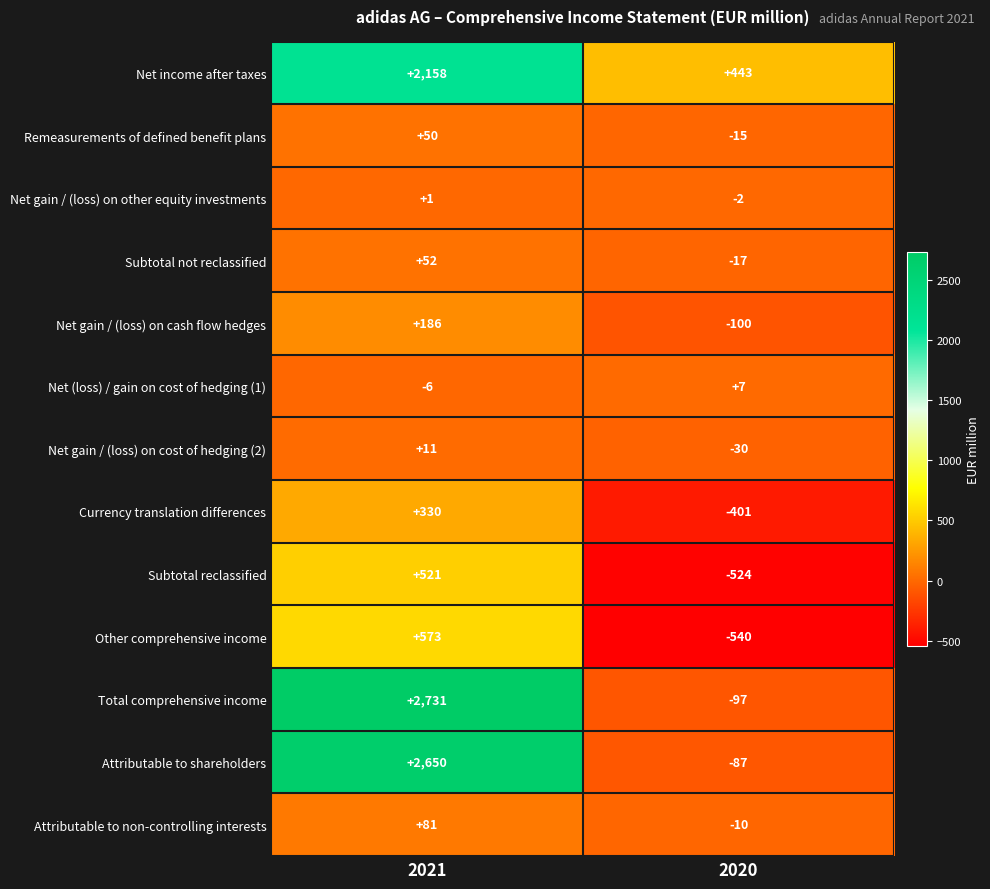

Reading left to right, transcribe all the data shown in this chart.

Net income after taxes: 2021=2158	2020=443
Remeasurements of defined benefit plans: 2021=50	2020=-15
Net gain / (loss) on other equity investments: 2021=1	2020=-2
Subtotal not reclassified: 2021=52	2020=-17
Net gain / (loss) on cash flow hedges: 2021=186	2020=-100
Net (loss) / gain on cost of hedging (1): 2021=-6	2020=7
Net gain / (loss) on cost of hedging (2): 2021=11	2020=-30
Currency translation differences: 2021=330	2020=-401
Subtotal reclassified: 2021=521	2020=-524
Other comprehensive income: 2021=573	2020=-540
Total comprehensive income: 2021=2731	2020=-97
Attributable to shareholders: 2021=2650	2020=-87
Attributable to non-controlling interests: 2021=81	2020=-10